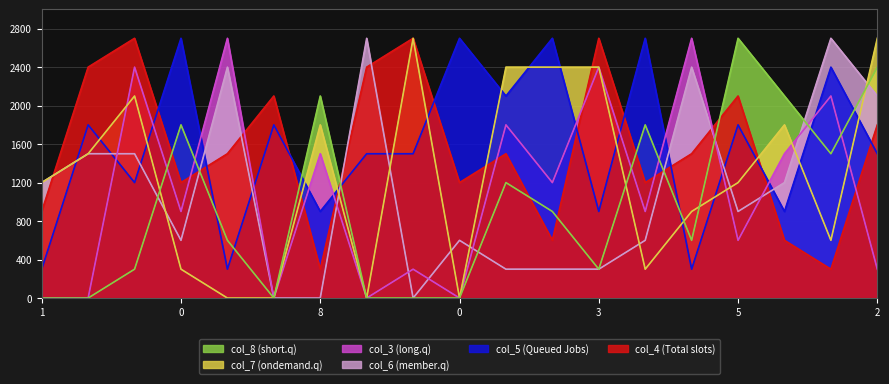

What is the difference between the second highest and second lowest values in the col_8 series?

2400